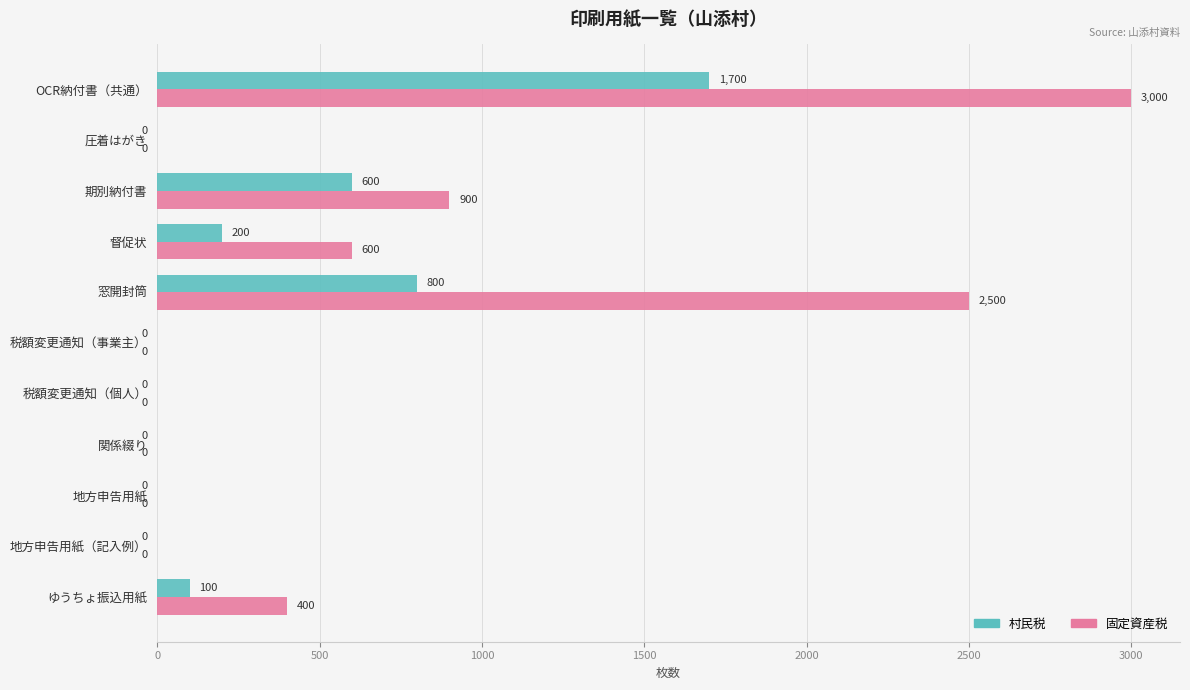

What is the maximum value for 村民税?

1700